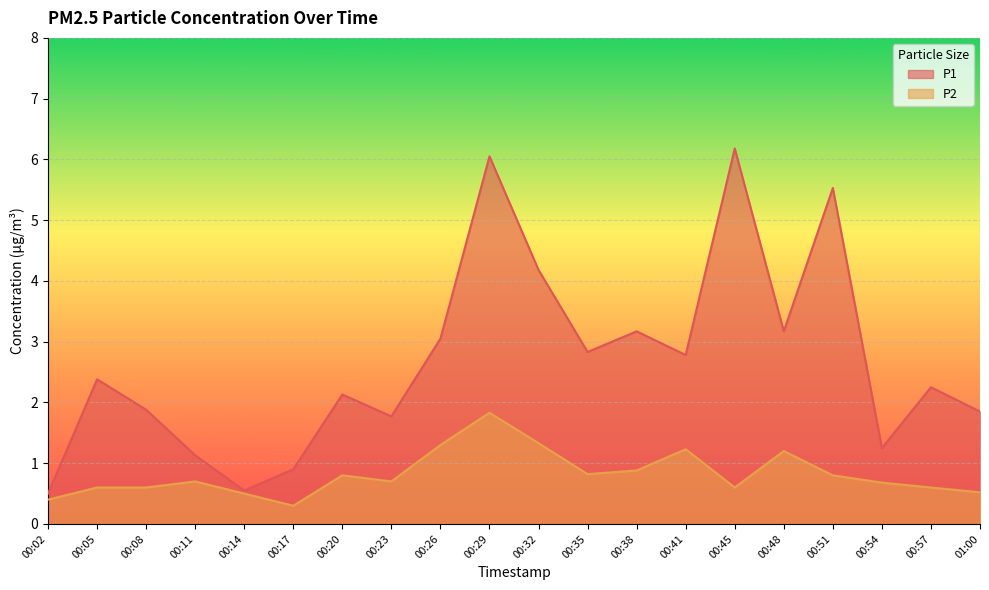

Rank the series by their average value, from highest to lowest.

P1, P2